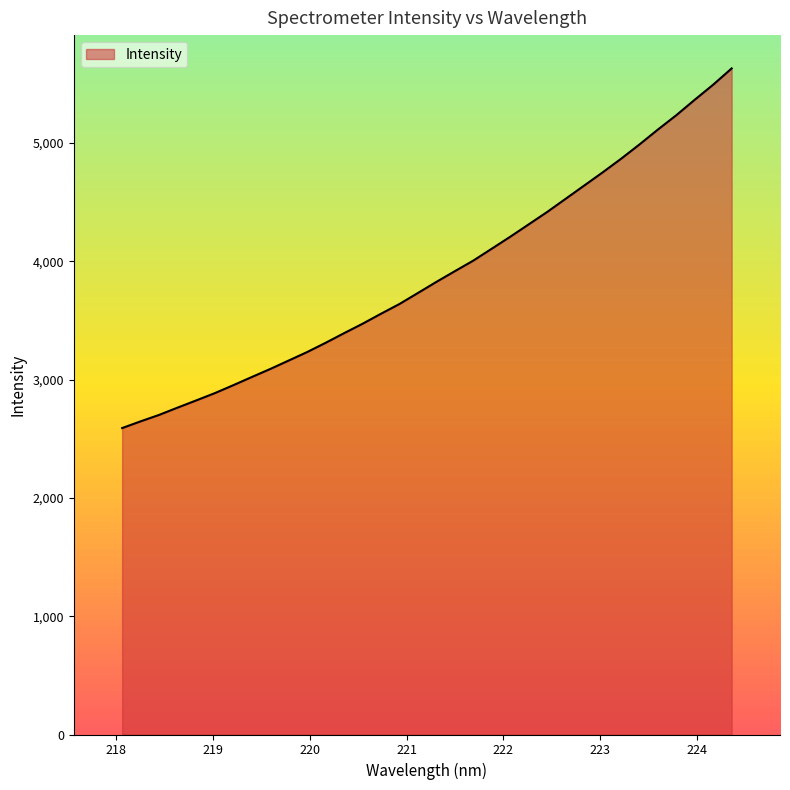

What is the difference between the maximum and minimum values?

3039.5